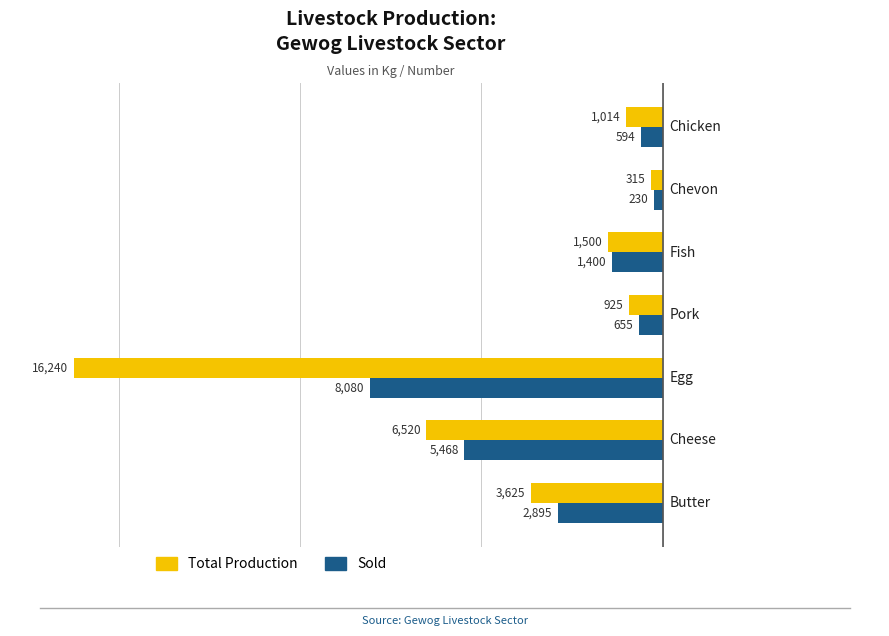

What is the value of the Sold bar at the 6th from the left?

-230